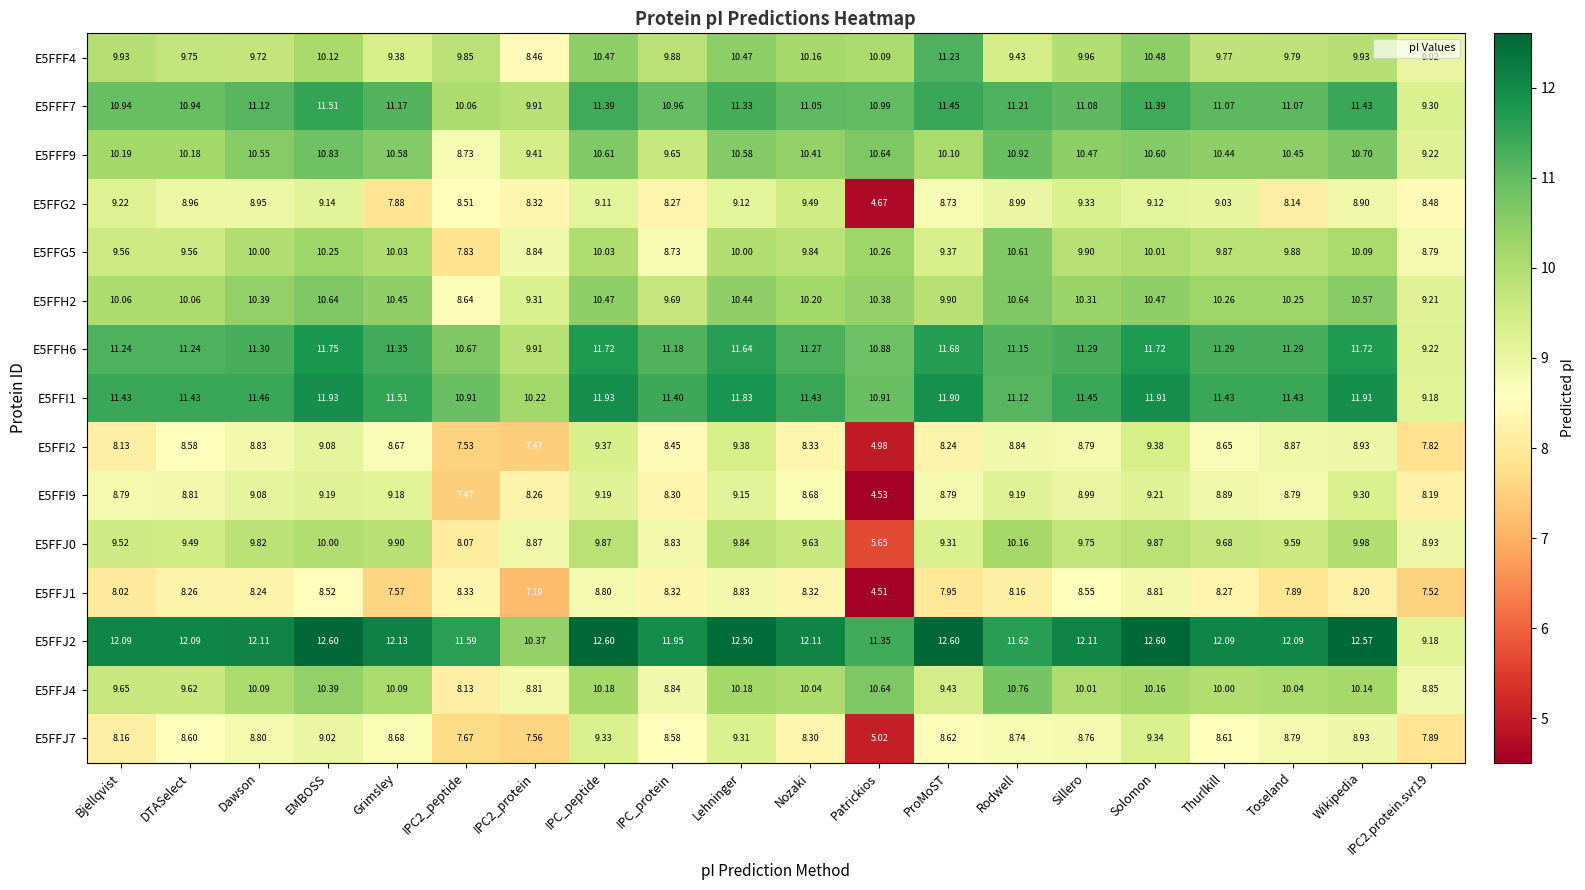

At which label does E5FFF7 first exceed 11?

Dawson